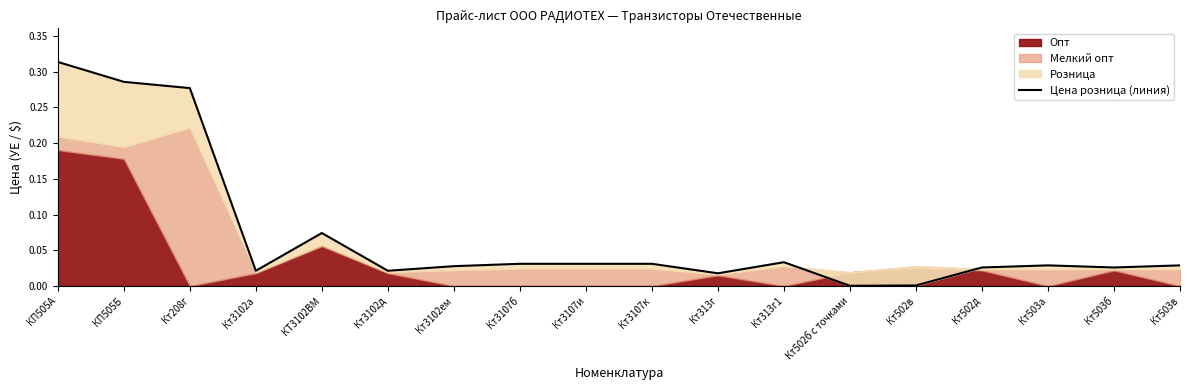

Reading left to right, transcribe all the data shown in this chart.

0.3	0.3	0.3	0.0	0.1	0.0	0.0	0.0	0.0	0.0	0.0	0.0	0.0	0.0	0.0	0.0	0.0	0.0